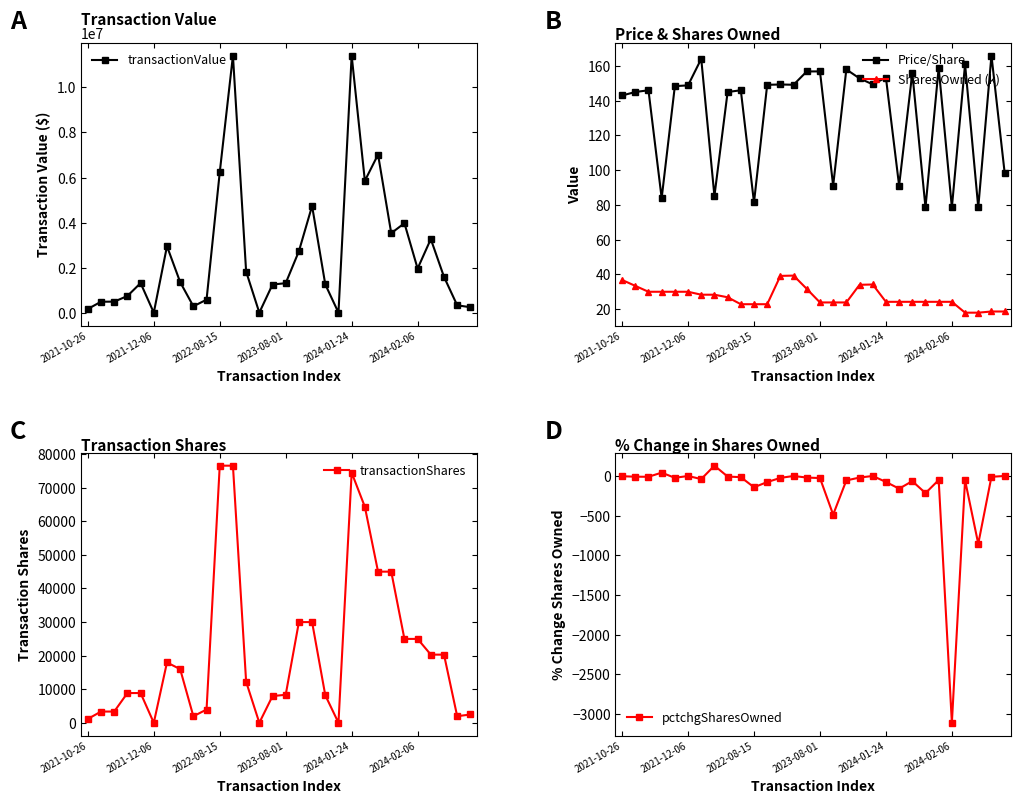

True or false: Shares Owned (k) and pctchgSharesOwned intersect in this chart.

True